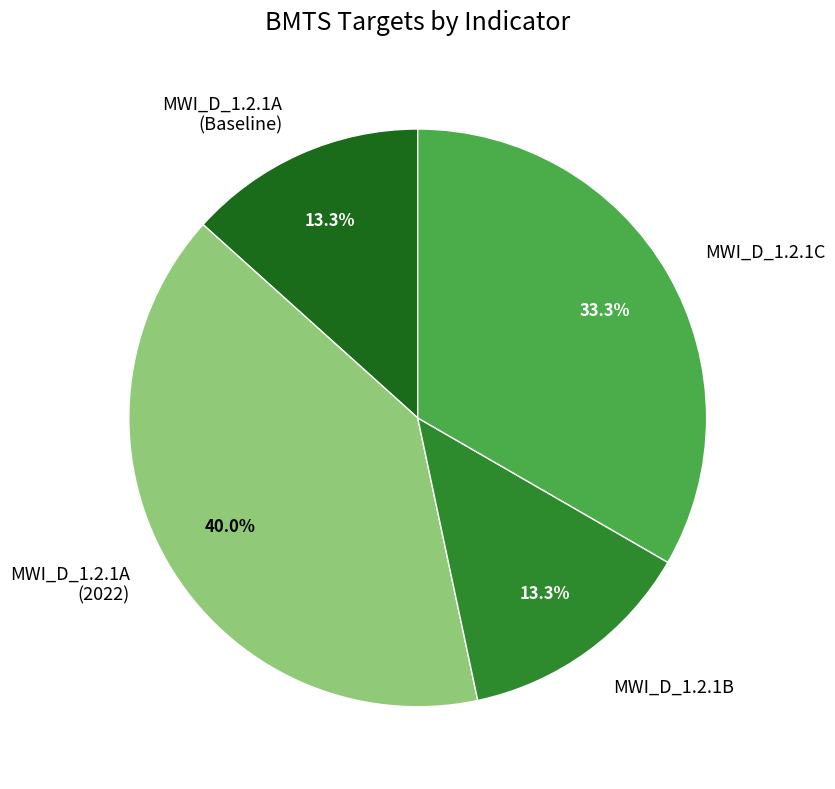

How much of the chart is everything except MWI_D_1.2.1C?

66.7%